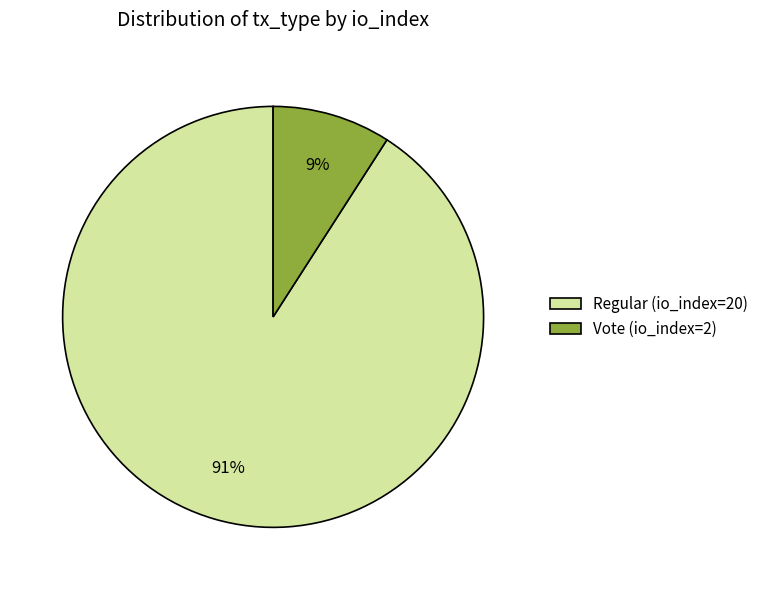

Do Vote (io_index=2) and Regular (io_index=20) together represent more than half of the pie?

Yes